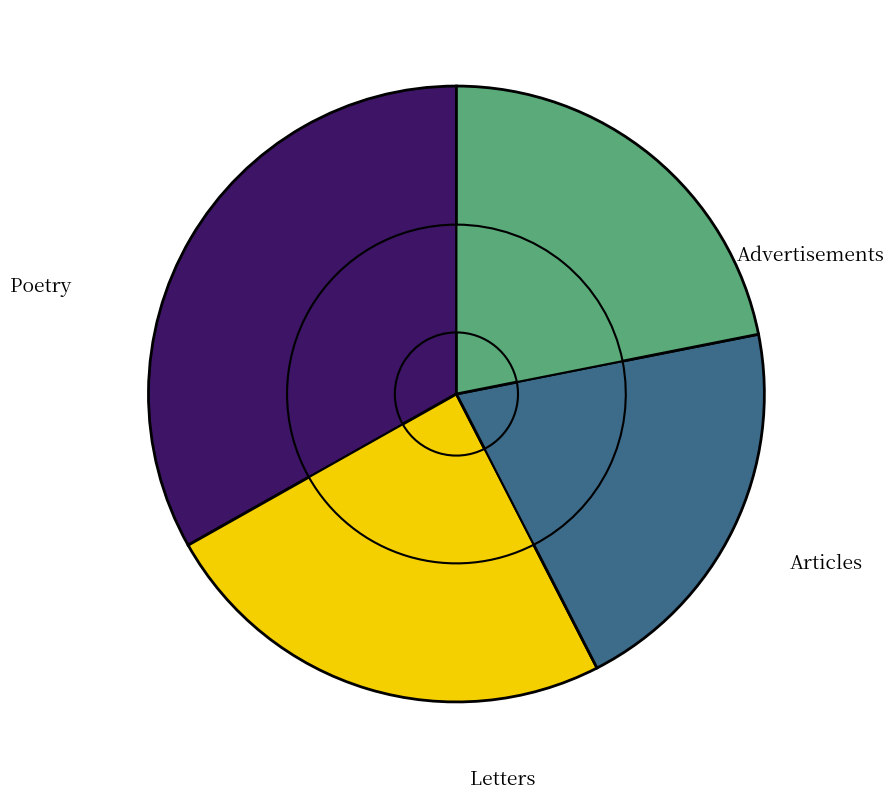

Is it true that C-voorwaarde P_dc is 1% of the pie?

False